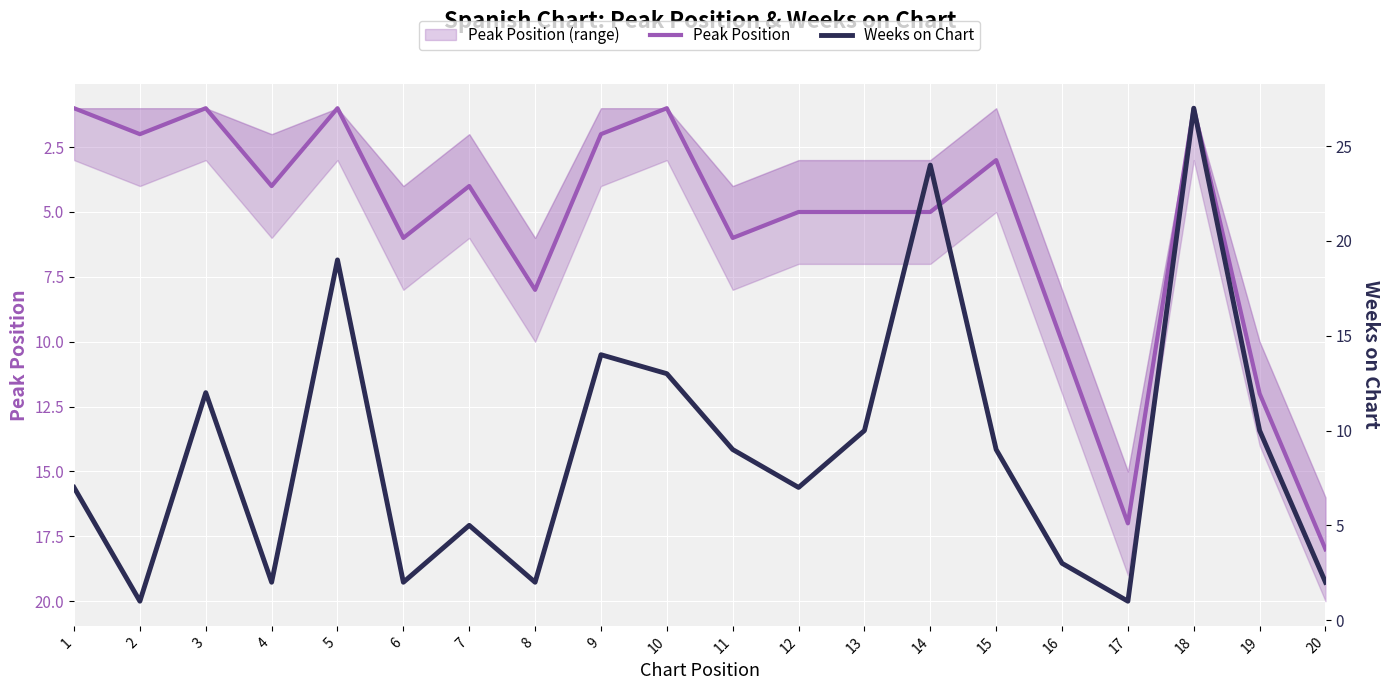

What is the total value across all series at 5?

20